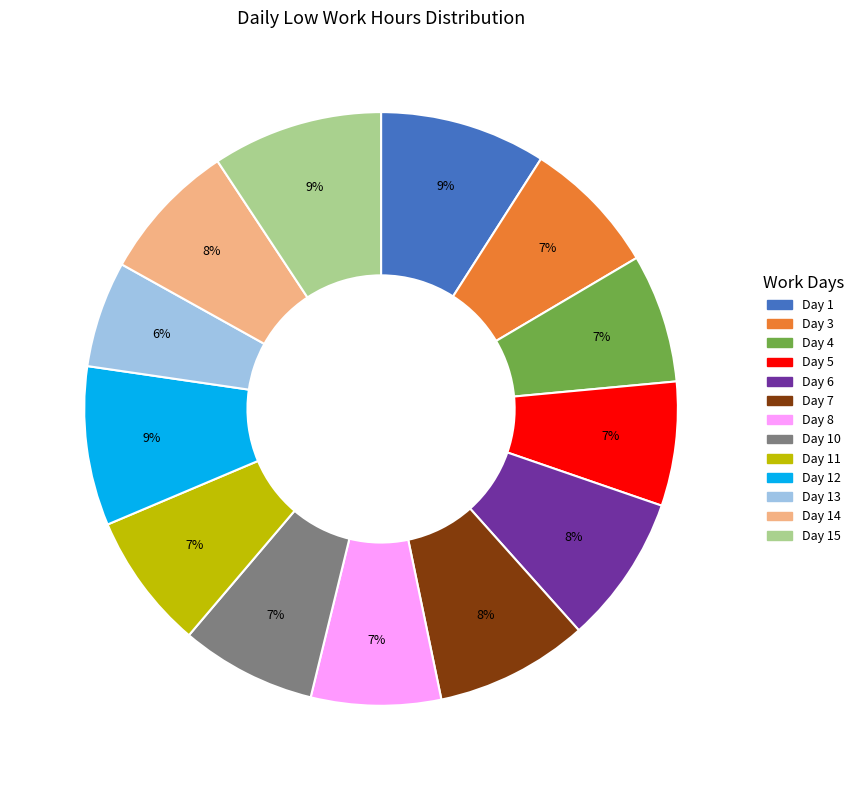

To the nearest percent, what is the difference between the Day 1 and Day 4 slice percentages?

2%